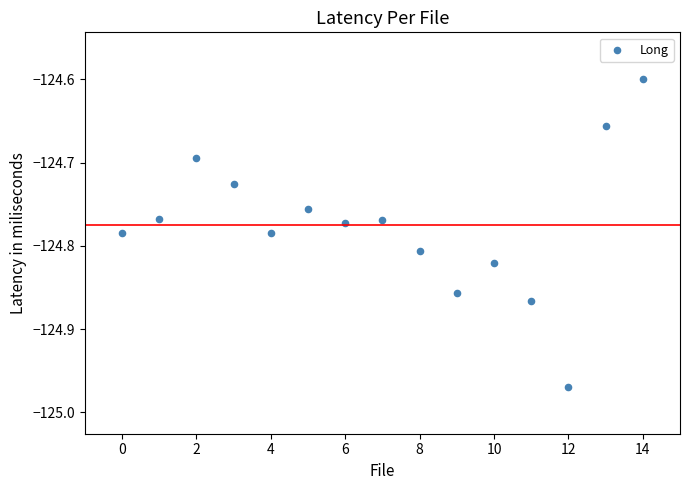

What is the range of Y values (max minus min)?

0.4